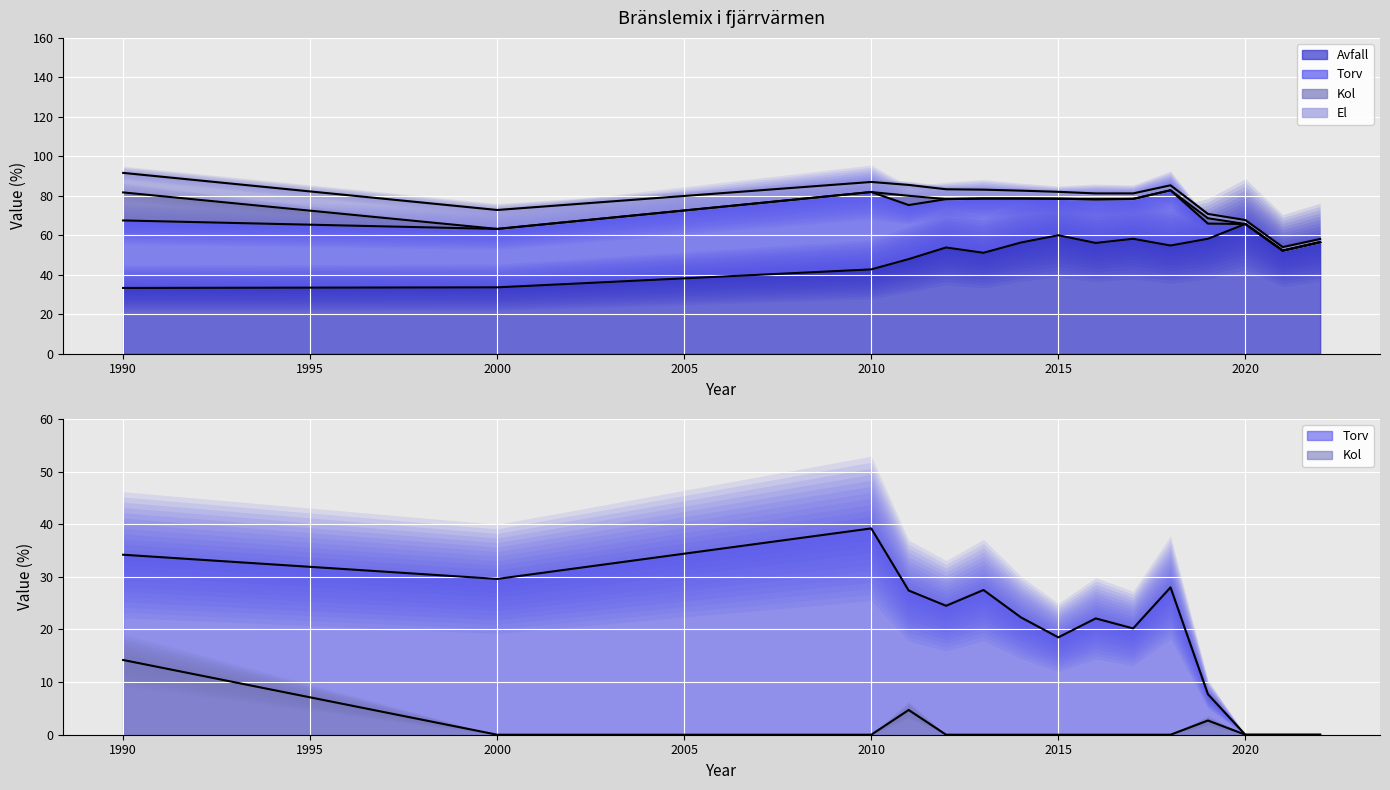

Which series has the largest total across all categories?

Avfall